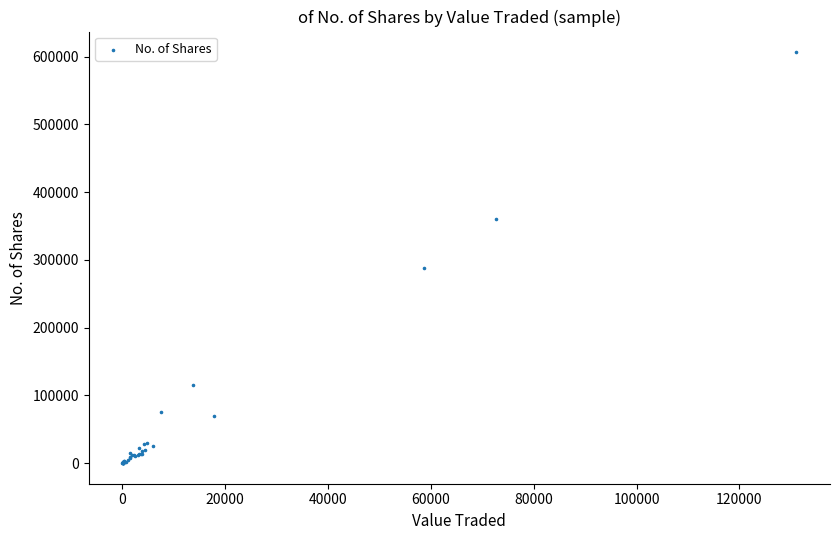

What Y value in the scatter plot is closest to 303279?

287514